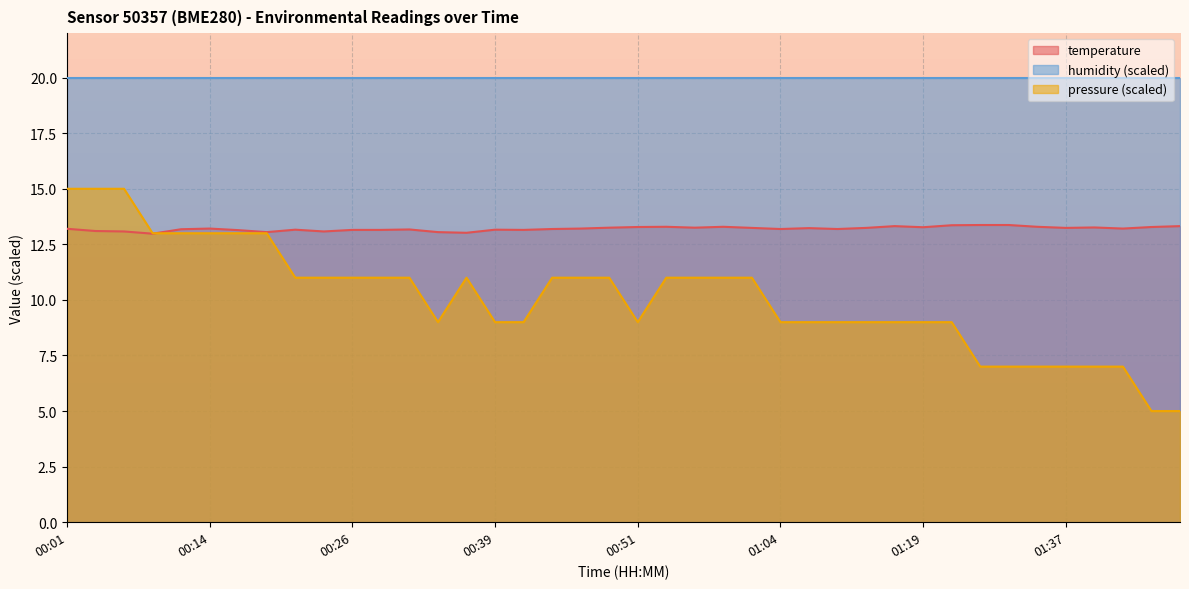

What is the sum of the values at 00:39 and 00:59?

26.4